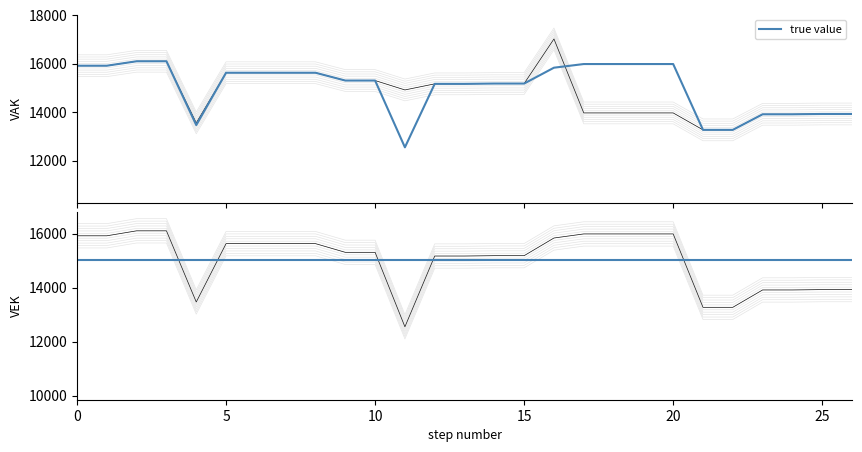

Rank the series by their maximum value, from highest to lowest.

VAK, VEK